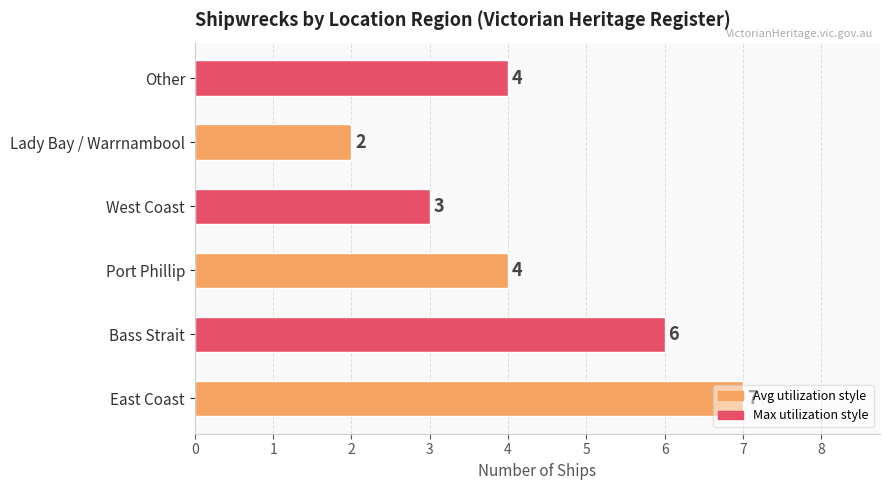

How many data points does each series have?

6